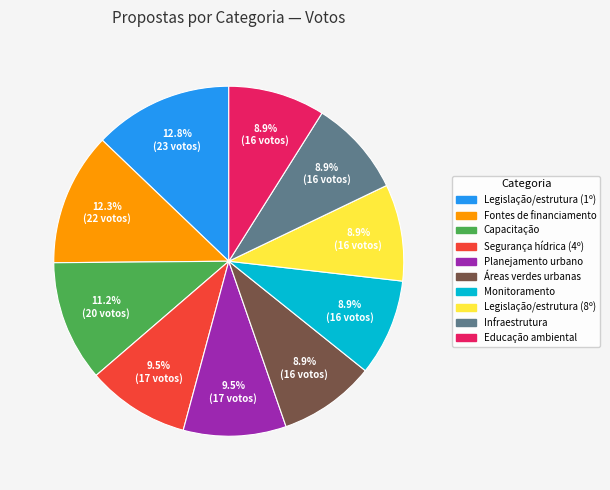

What percentage is the Educação ambiental slice, to the nearest percent?

9%